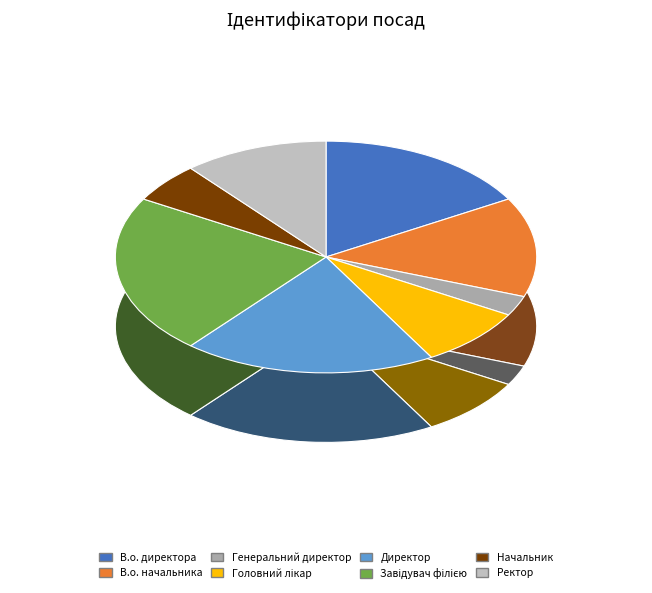

How many slices are in this pie chart?

8